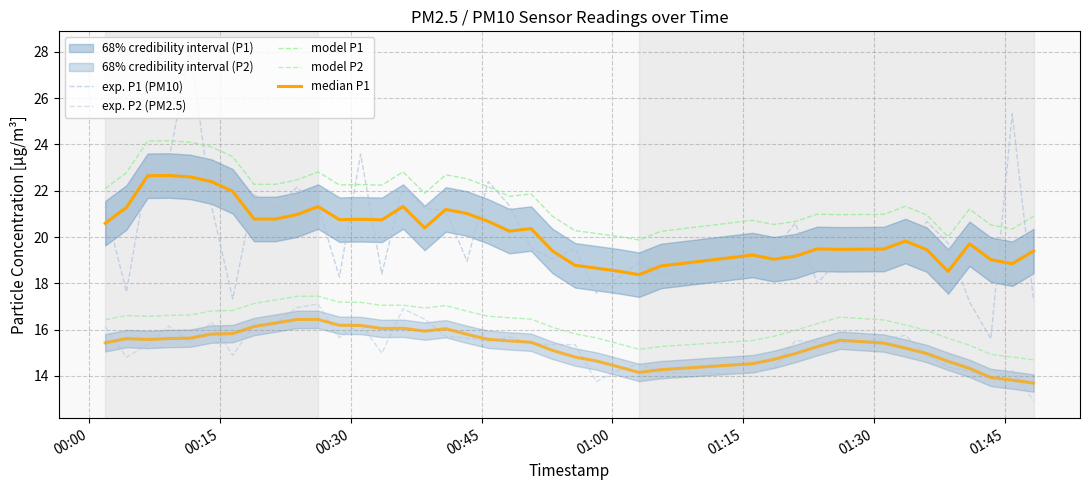

Does the chart have visible grid lines?

Yes